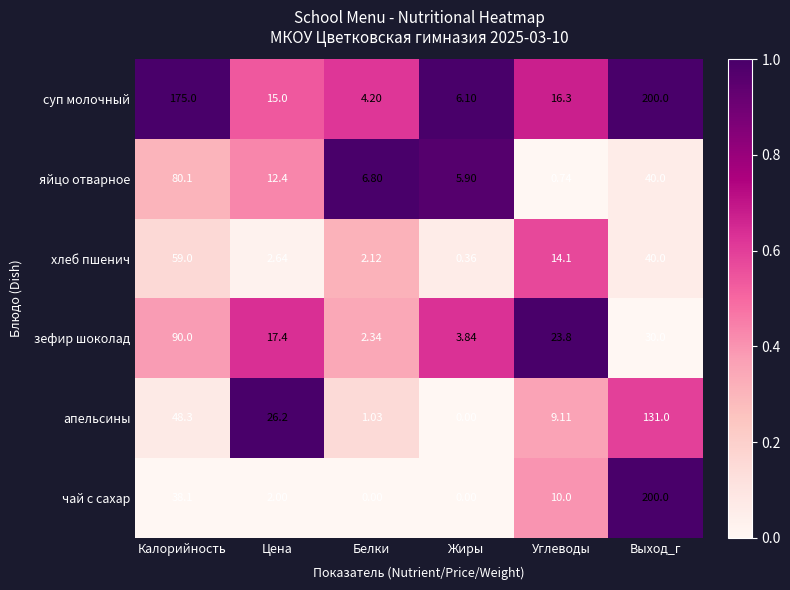

Where is яйцо отварное nearest to the value 40?

Выход_г